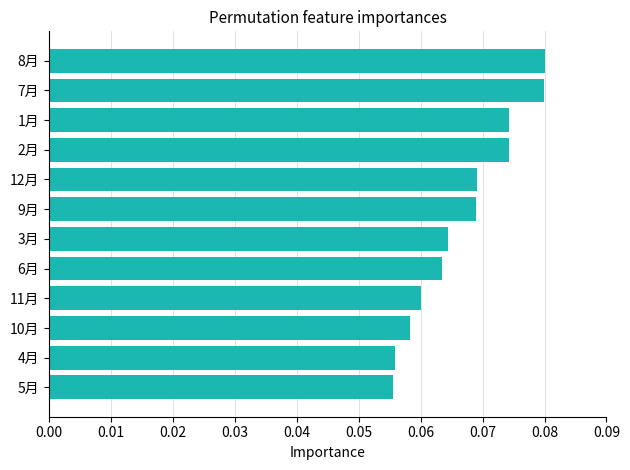

Count the values in the range 0 to 1.

12